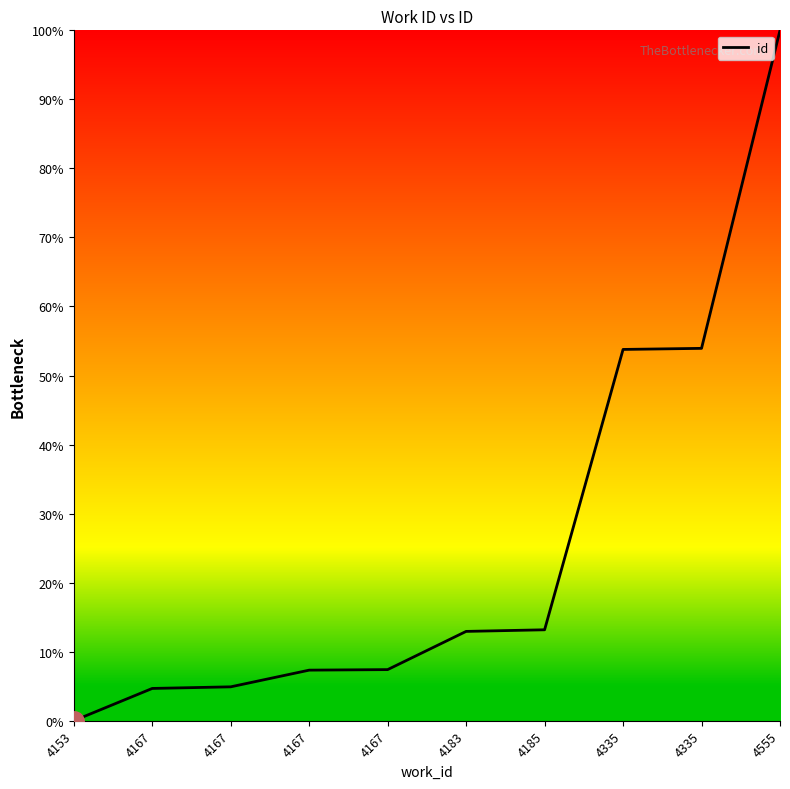

How many values are above zero?

9